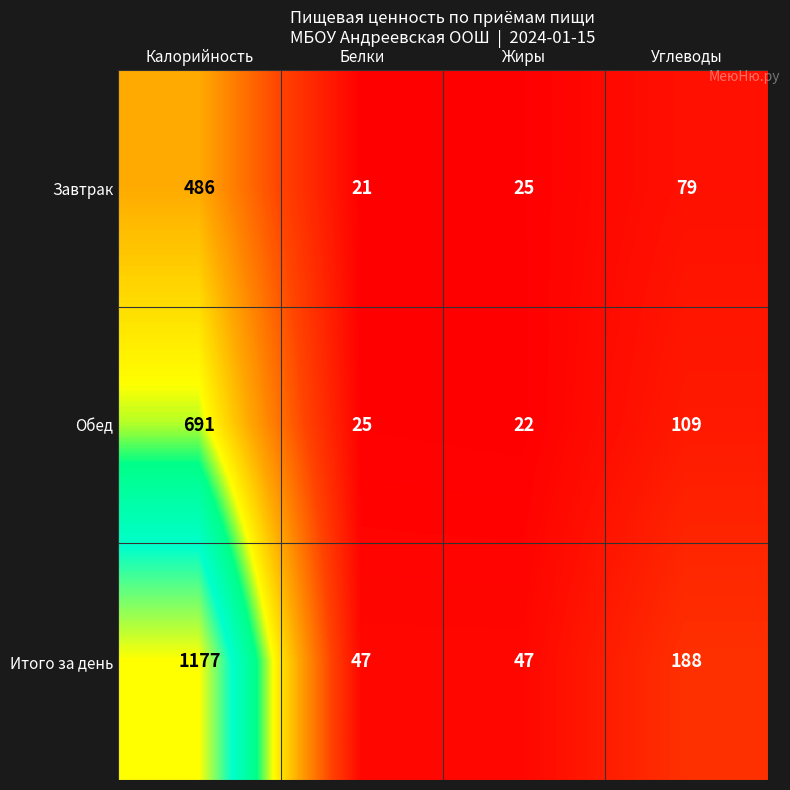

Where is Итого за день nearest to the value 612?

Углеводы